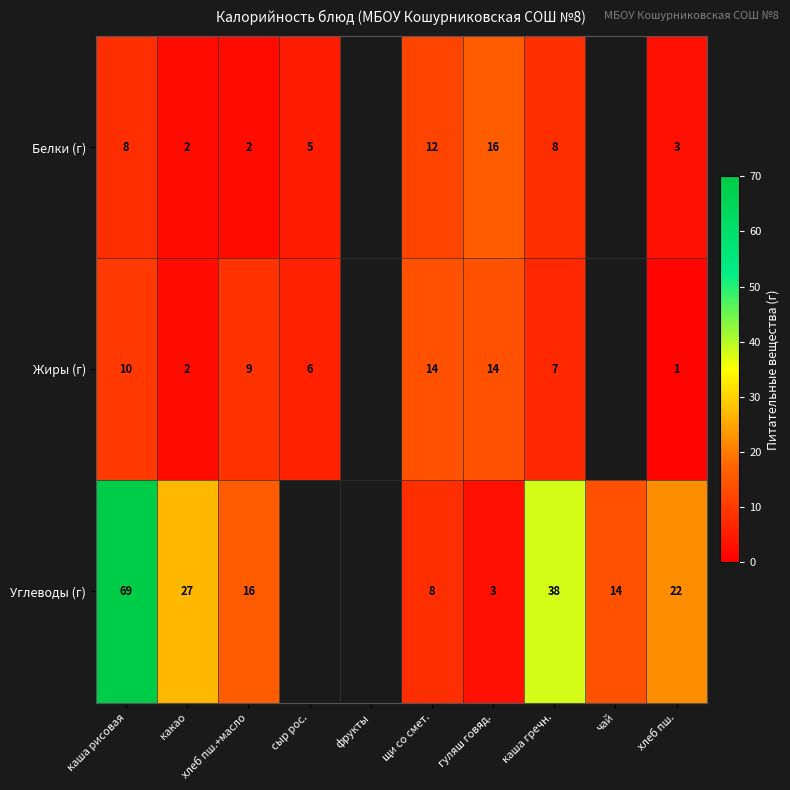

Which has a higher value, какао or каша гречн.?

каша гречн.